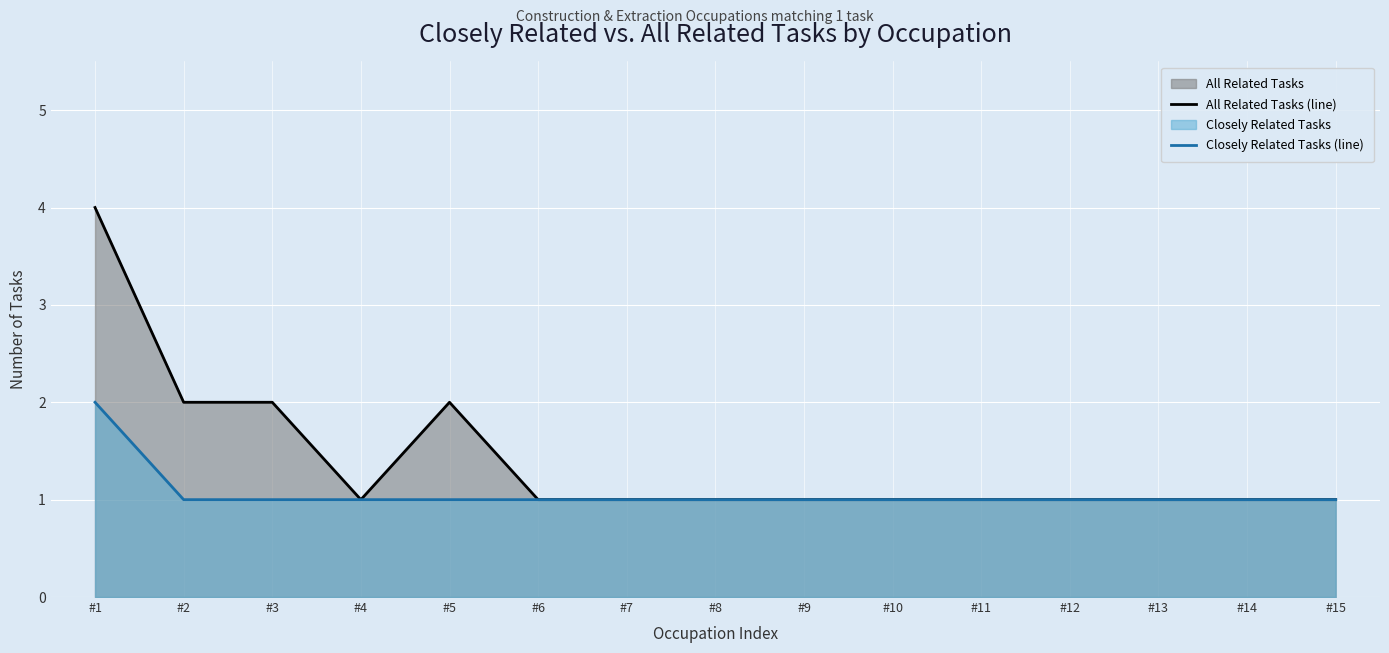

True or false: Closely Related Tasks (line) and All Related Tasks (line) intersect in this chart.

False